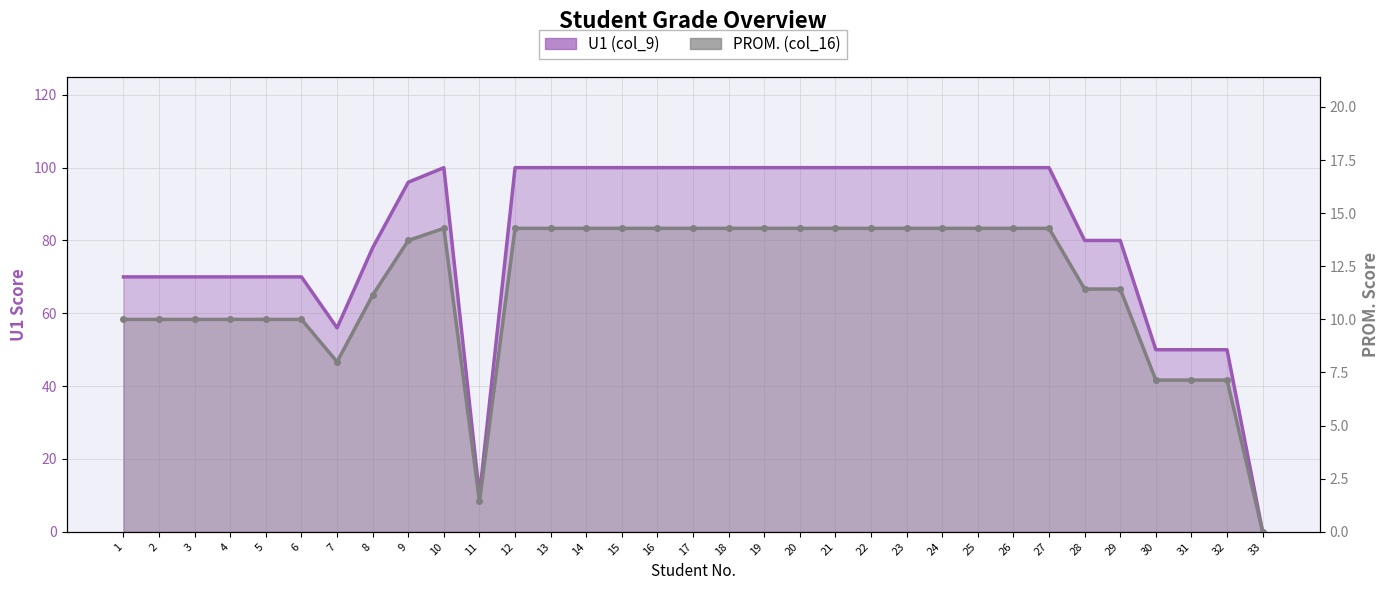

What are all the series names shown in the legend?

U1 (col_9), PROM. (col_16)